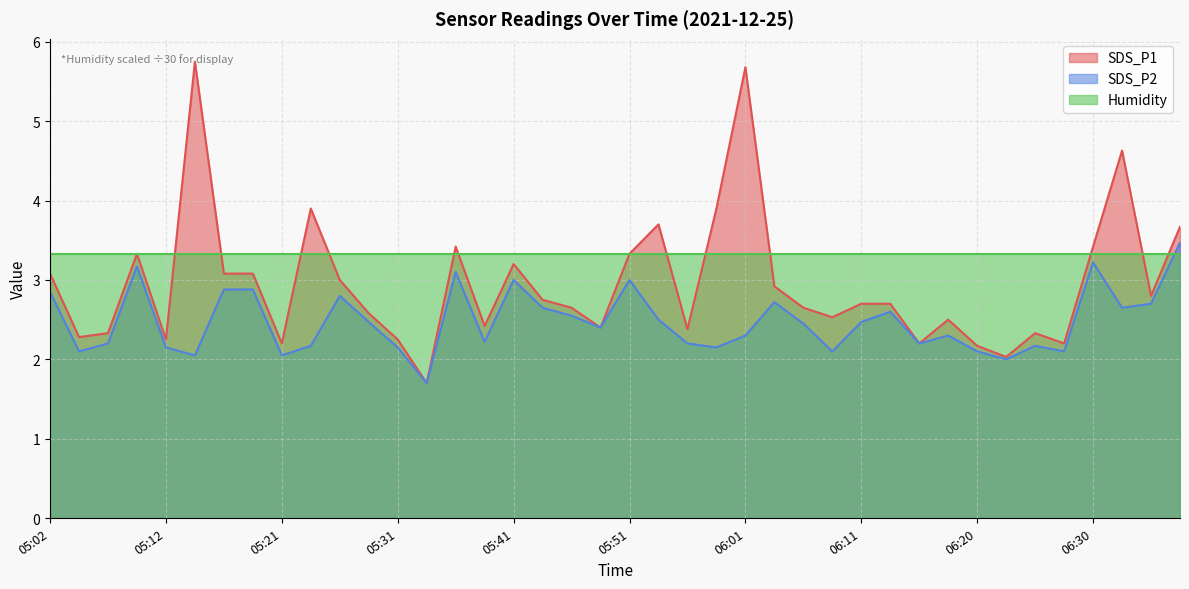

The SDS_P1 series shows 1.1 at 05:04. True or false?

False